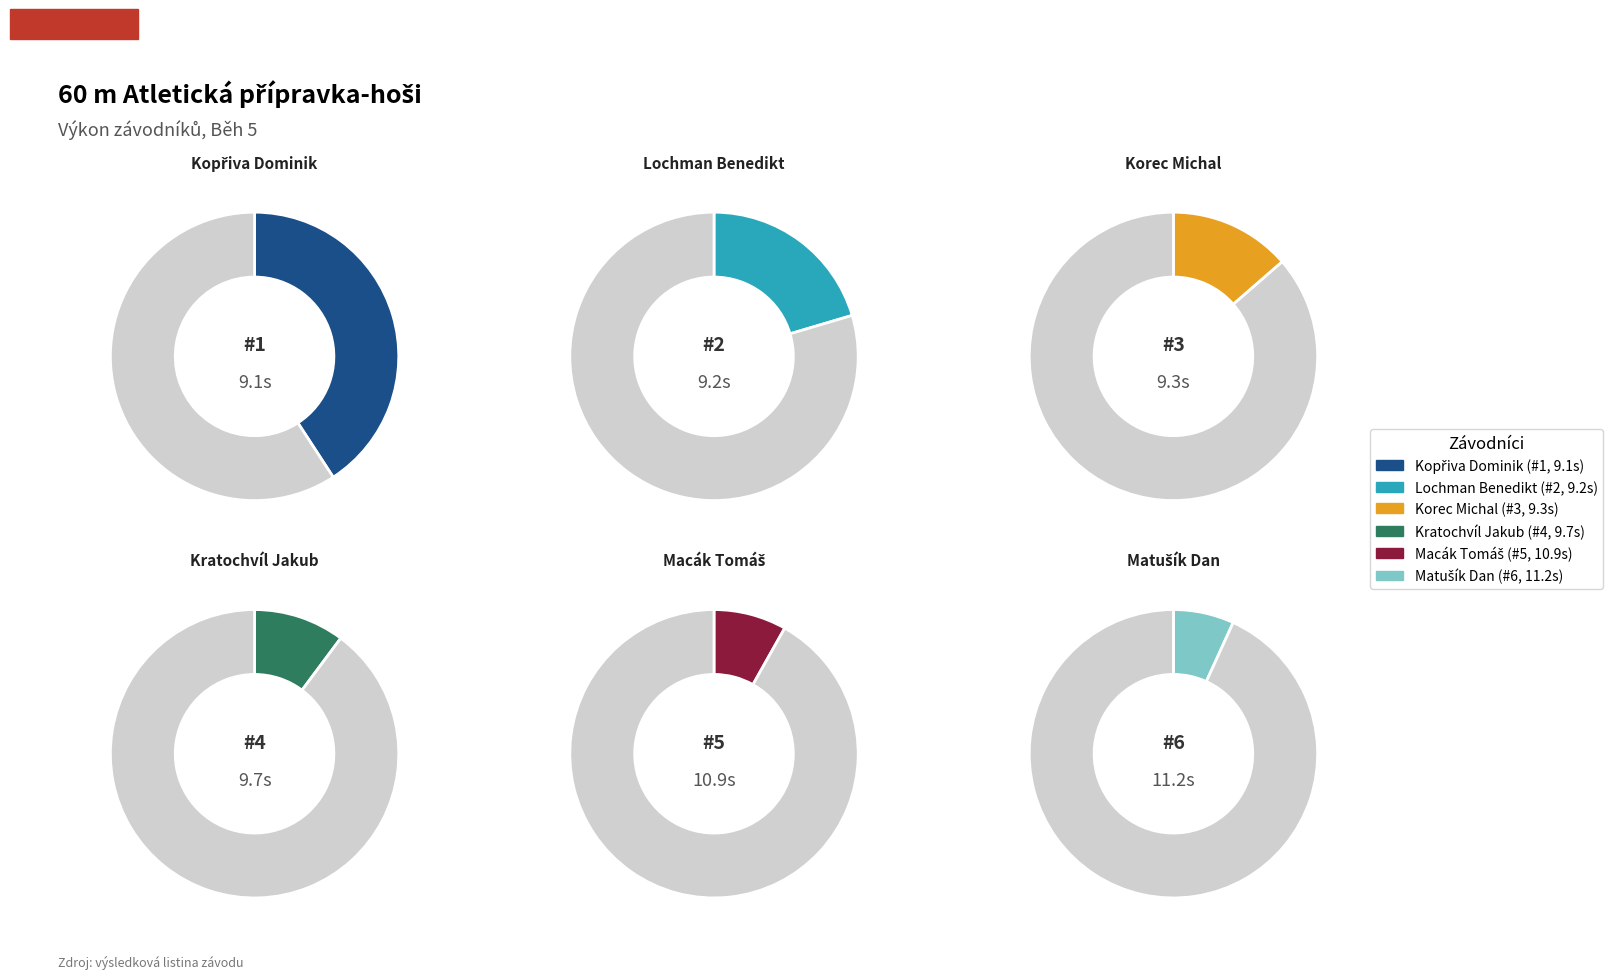

How many slices are in this pie chart?

6